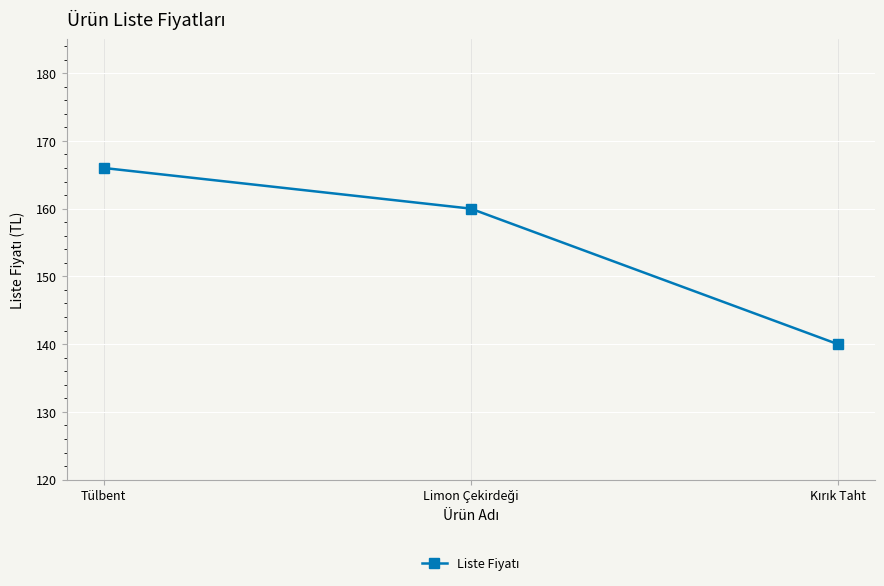

Does the chart have visible grid lines?

Yes